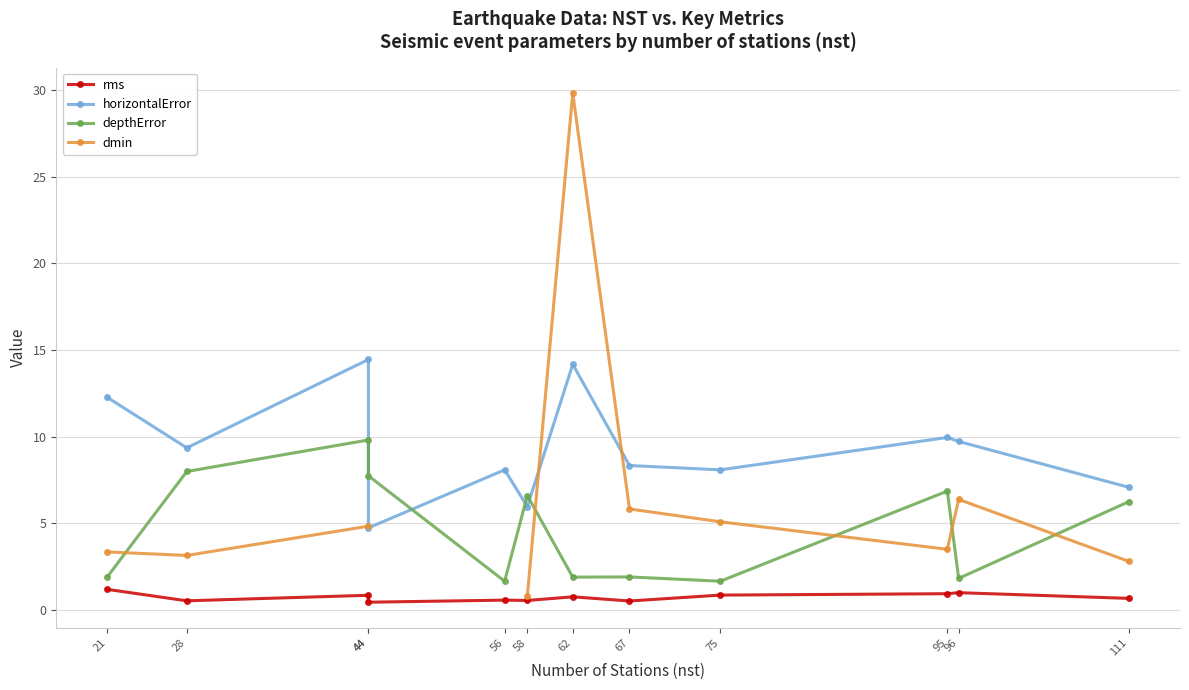

What is the sum of the rms values at 111 and 95?

1.6